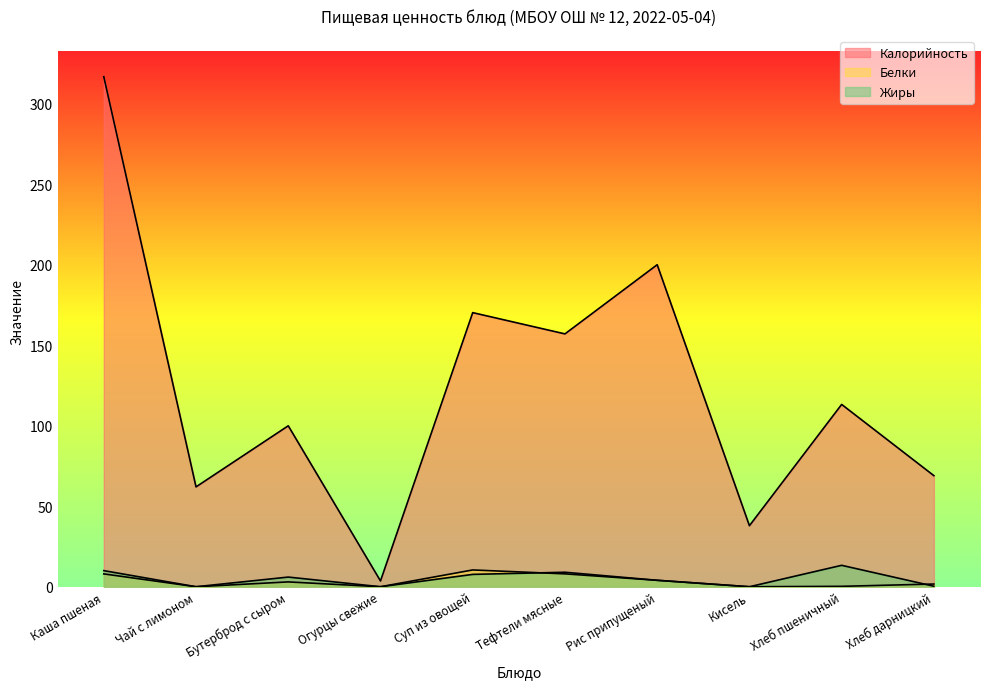

How many lines are shown in the chart?

3